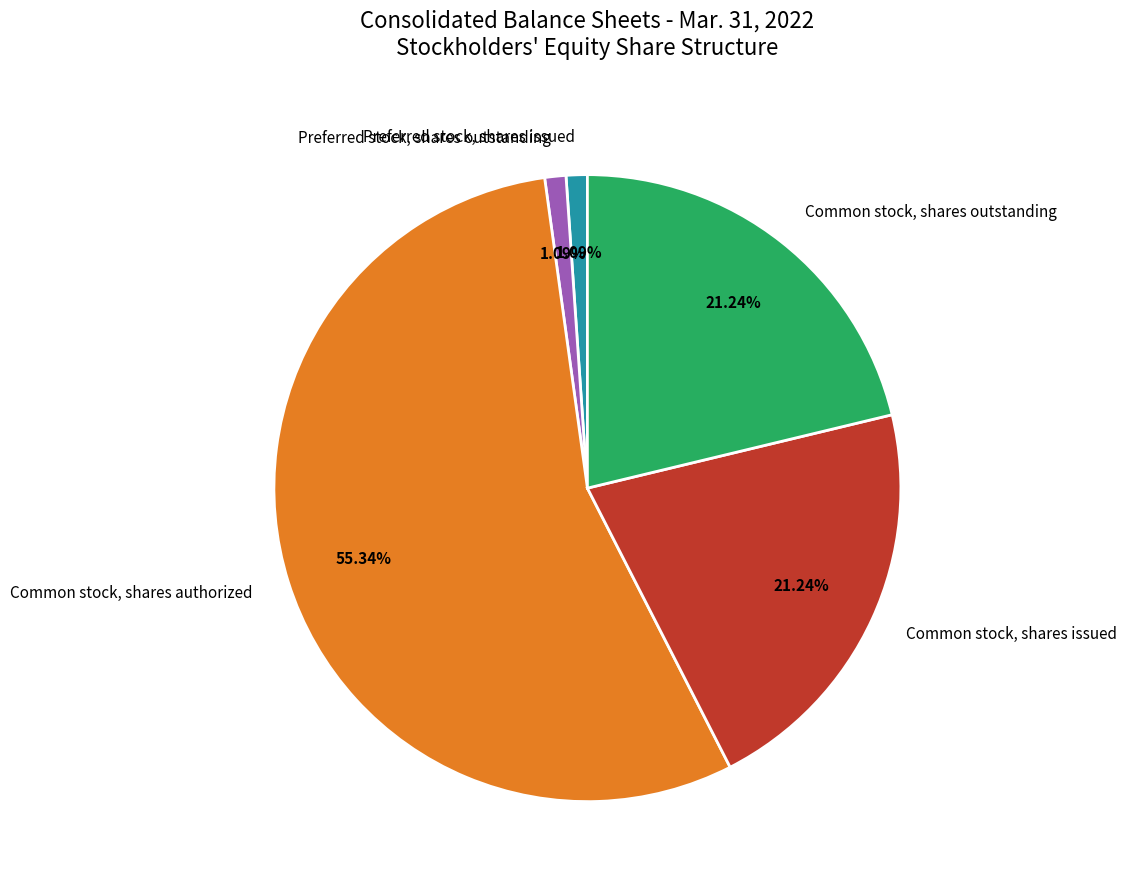

True or false: Common stock, shares authorized accounts for 47% of the total.

False